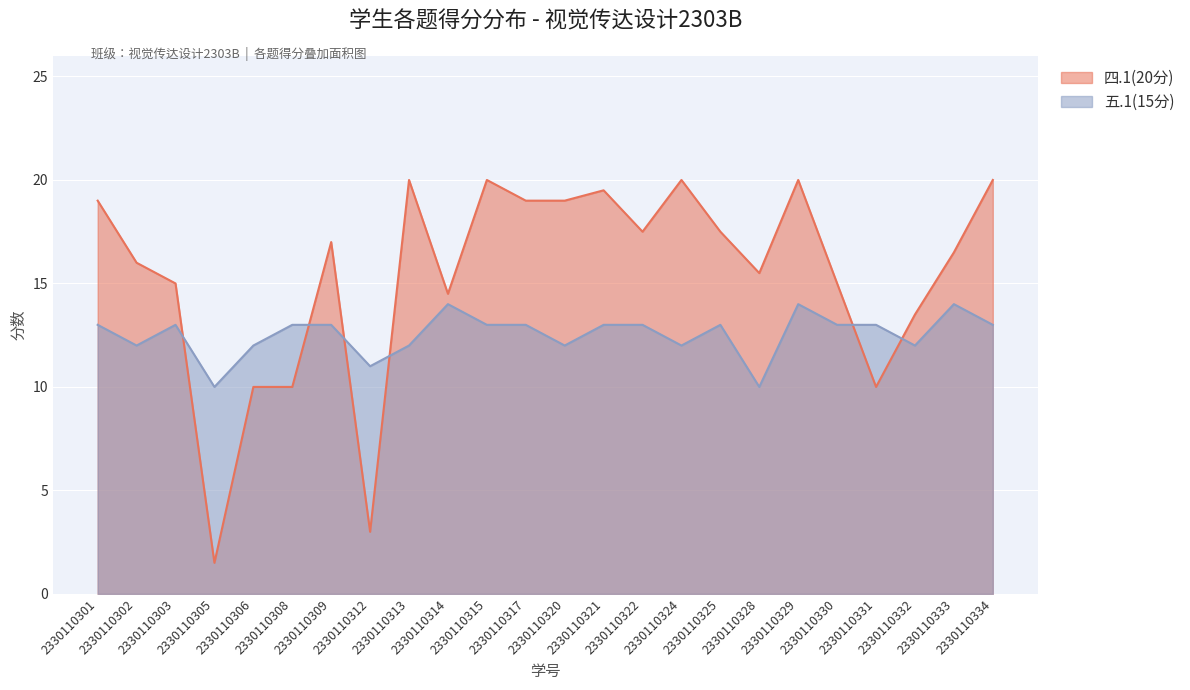

Count the number of categories in the chart.

24